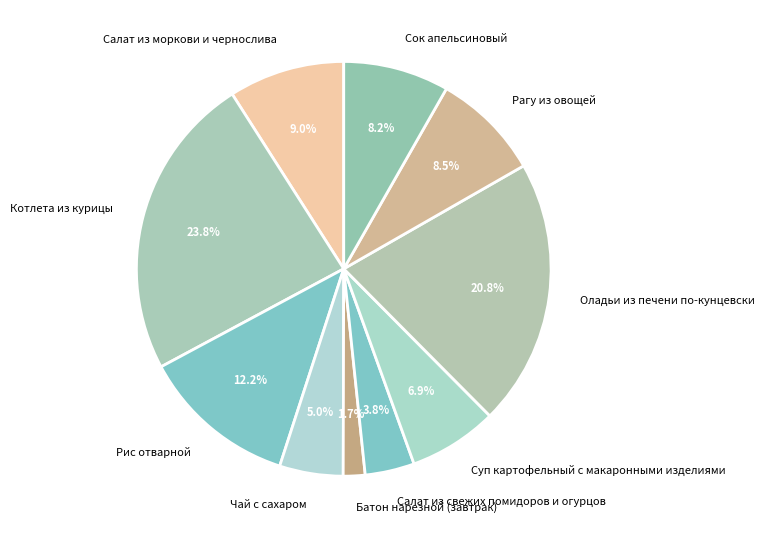

What is the smallest slice in the pie chart?

Батон нарезной (завтрак)